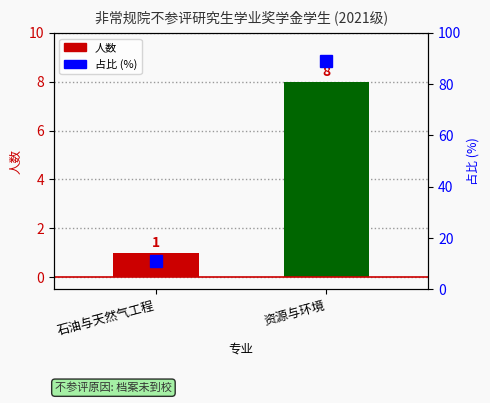

What is the label of the 1st bar from the right?

资源与环境